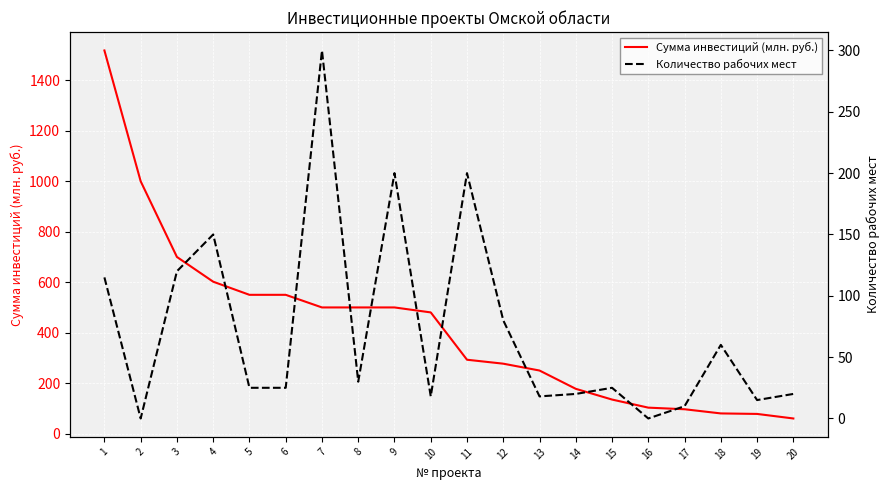

Between 1 and 2, which series saw the biggest shift?

Сумма инвестиций (млн. руб.)